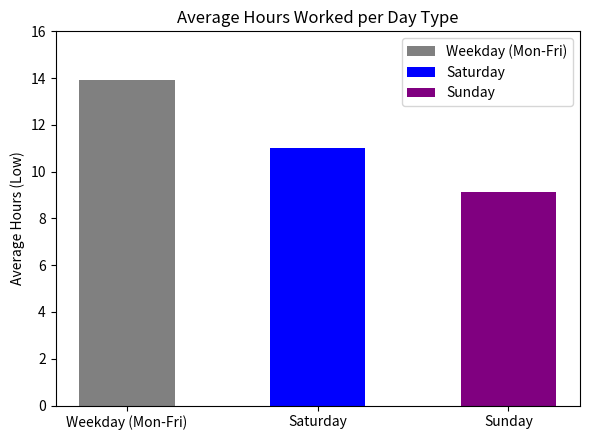

What is the label of the 2nd bar from the left?

Saturday